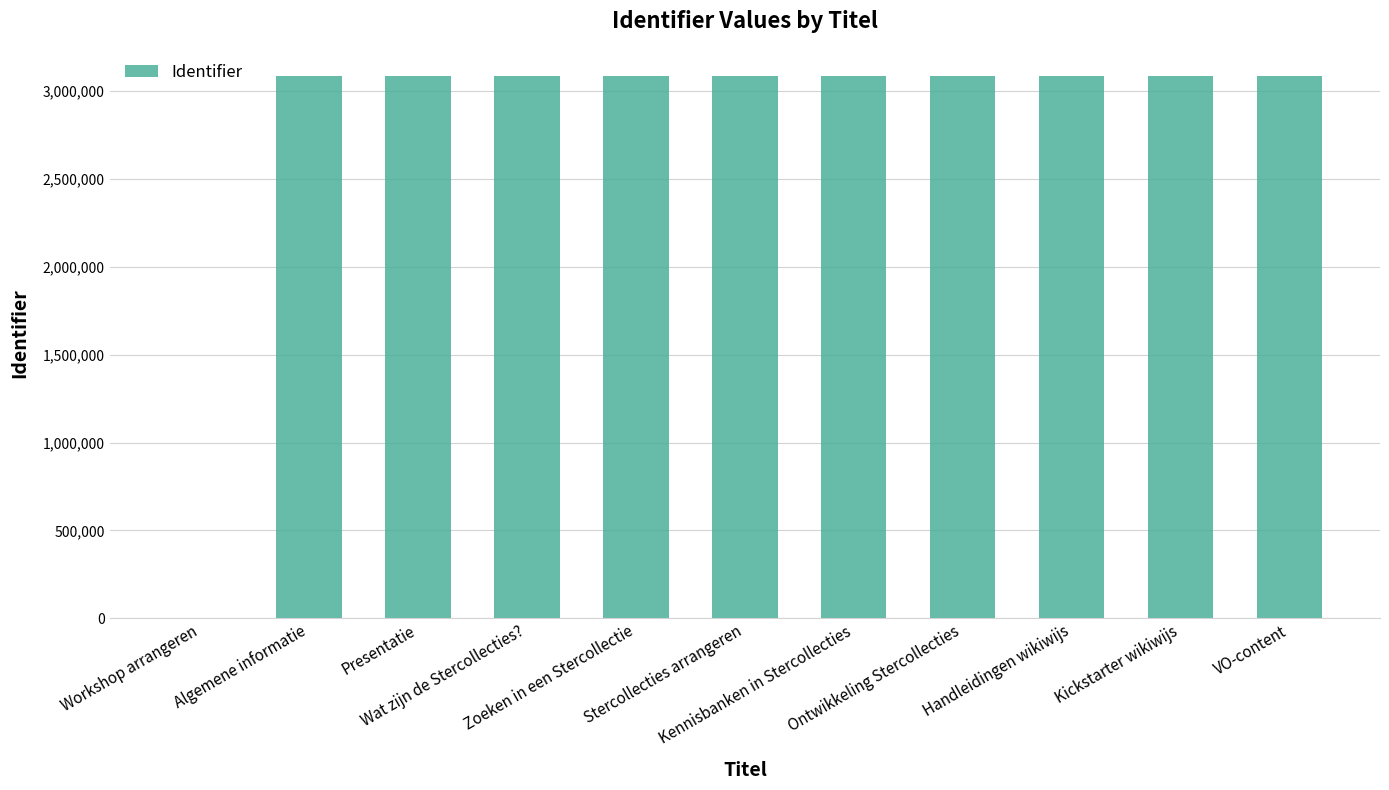

How many values are above zero?

10